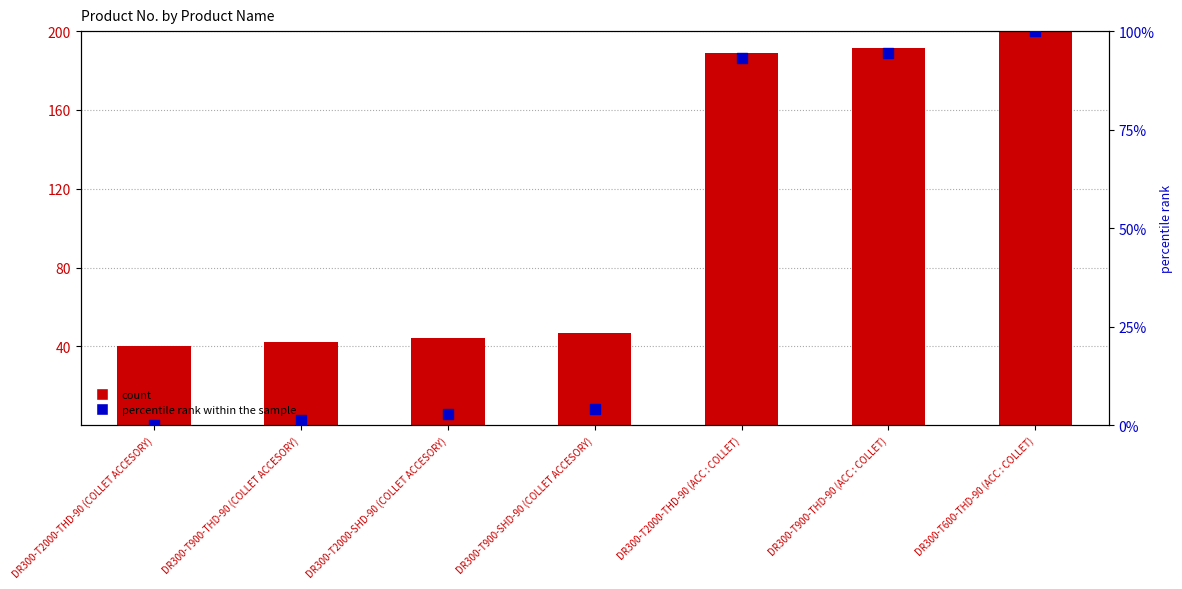

Which series contains the highest Y value?

Product No.